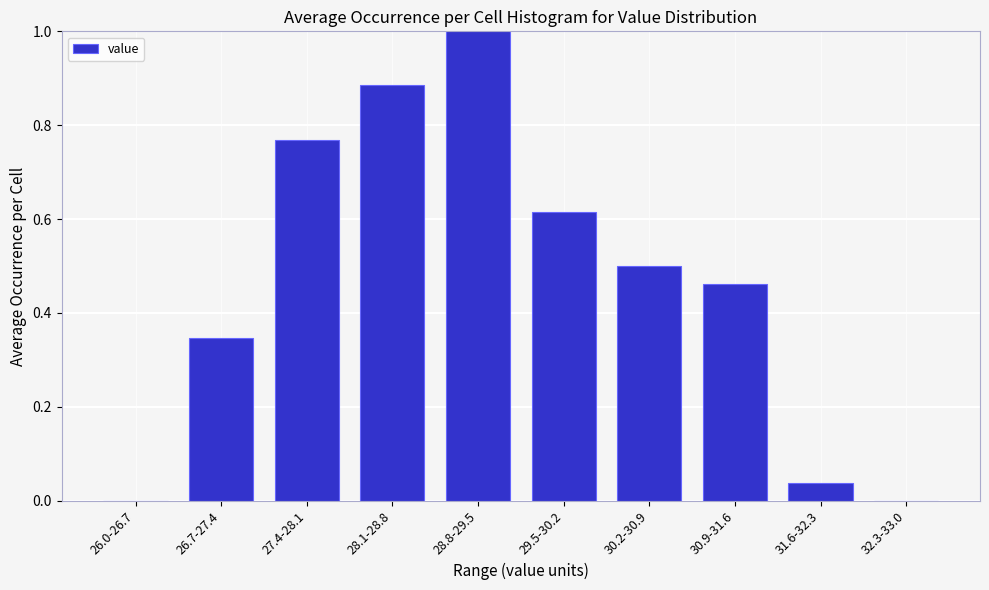

What is the change in value from 26.7-27.4 to 28.8-29.5?

+0.7